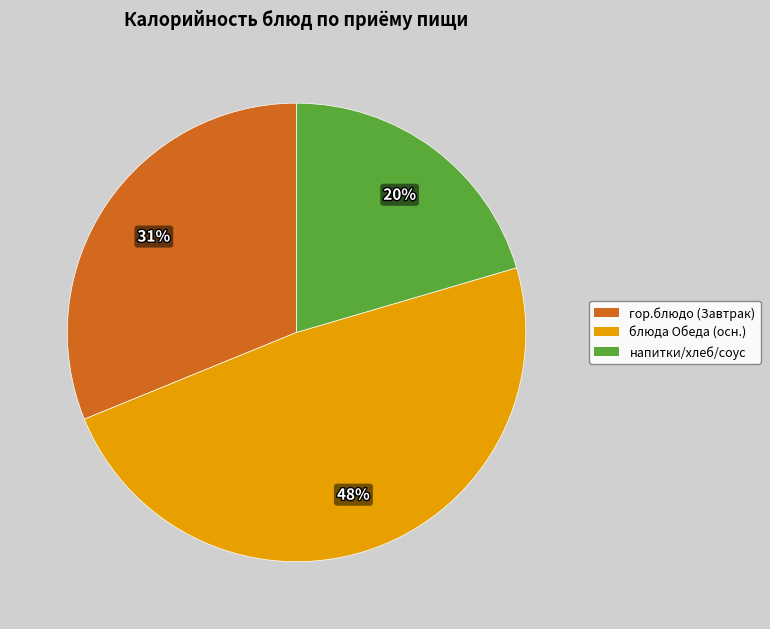

Does any single category account for the majority?

No